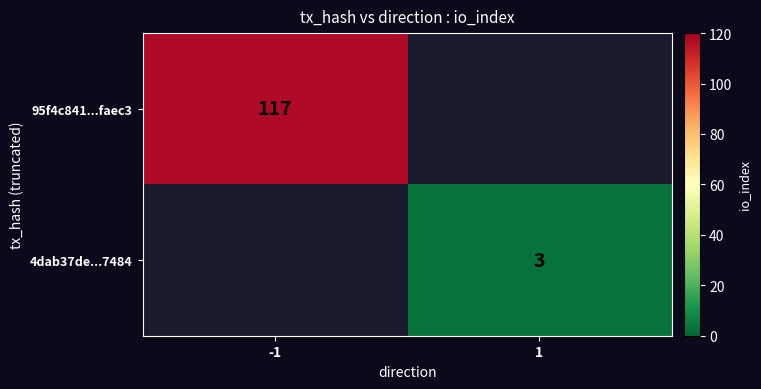

Is it true that 95f4c841...faec3 equals 173 at -1?

False